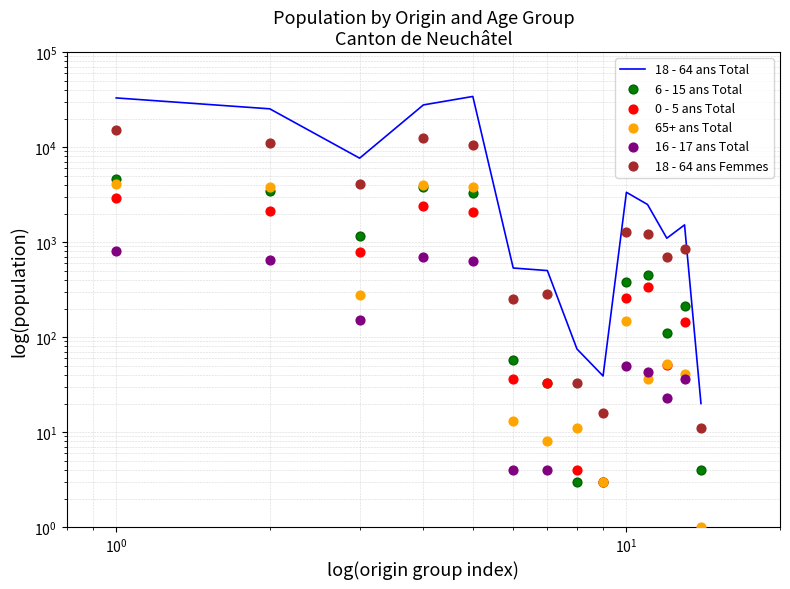

Which series has the largest total across all categories?

18 - 64 ans Total